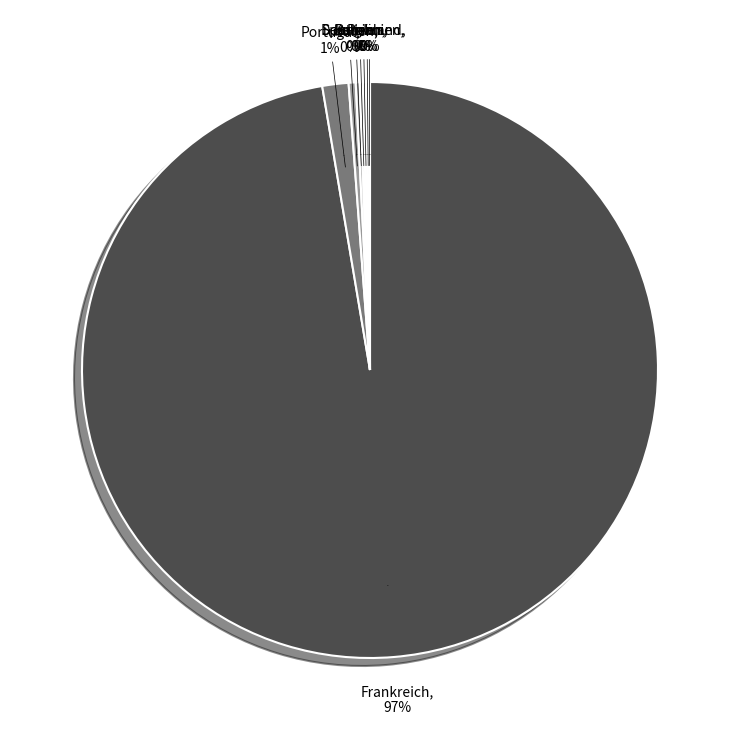

True or false: Belgien accounts for 0% of the total.

True